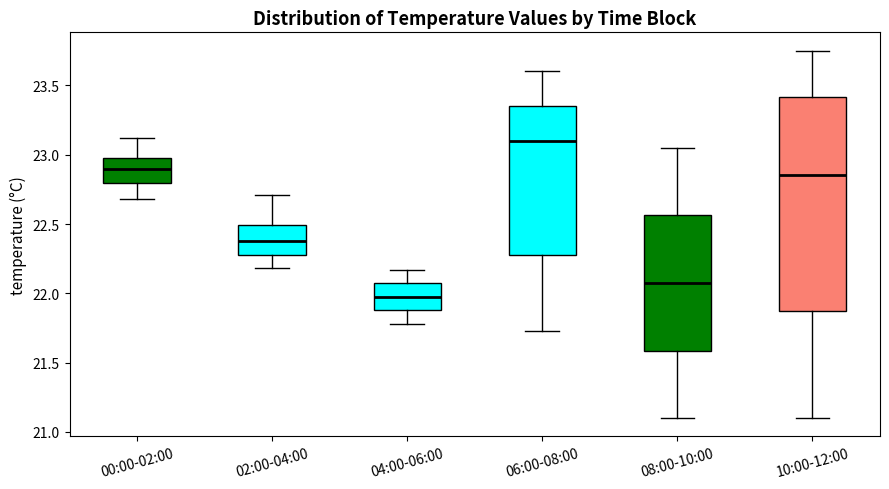

Which box is the tallest, from its lower edge to its upper edge?

10:00-12:00